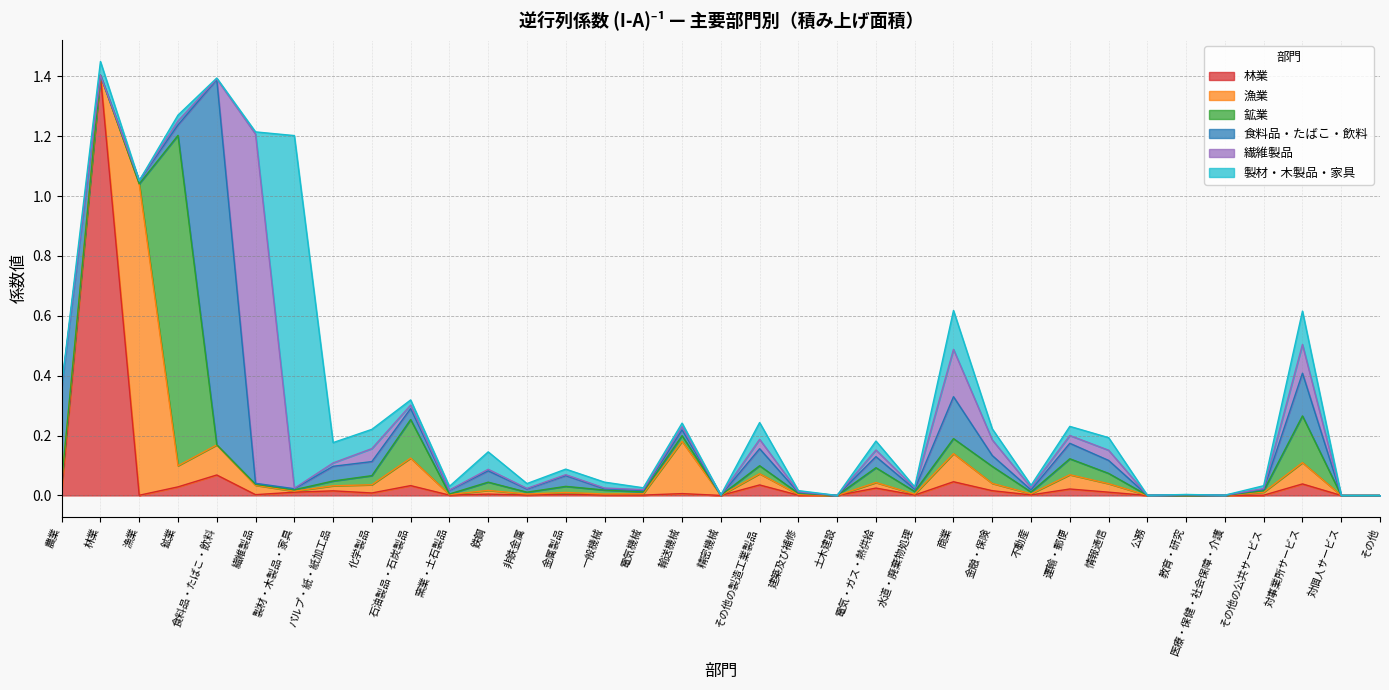

The 繊維製品 series shows 0.0 at 運輸・郵便. True or false?

True